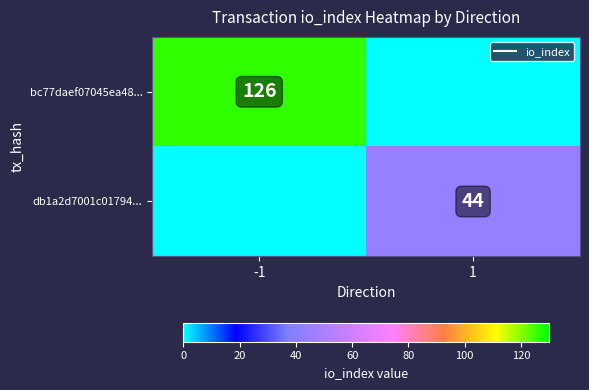

How many data points in db1a2d7001c01794... are less than 44?

1